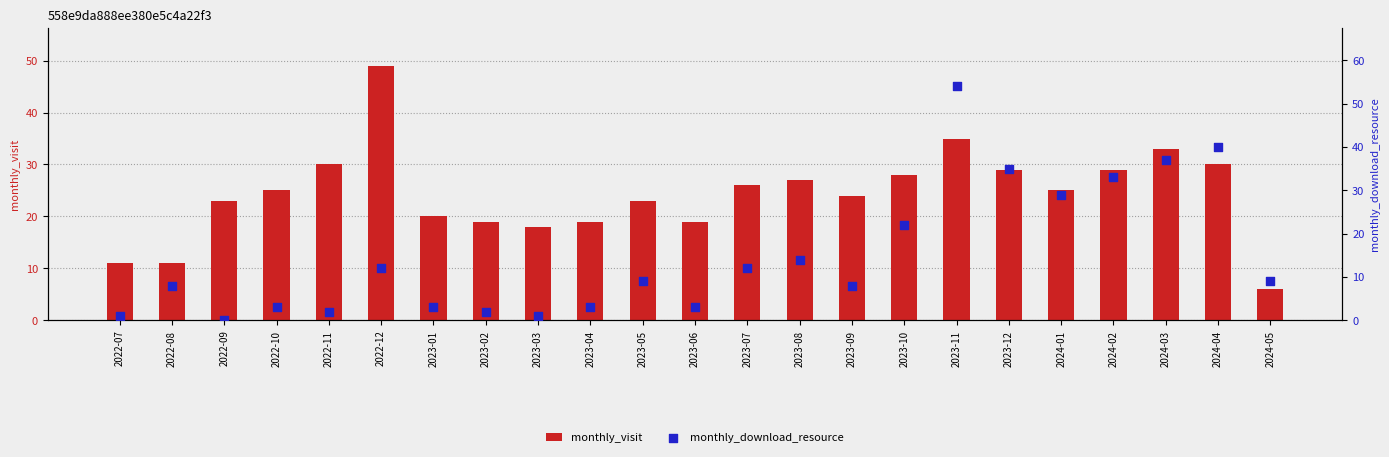

Which series has the widest spread of Y values?

monthly_download_resource